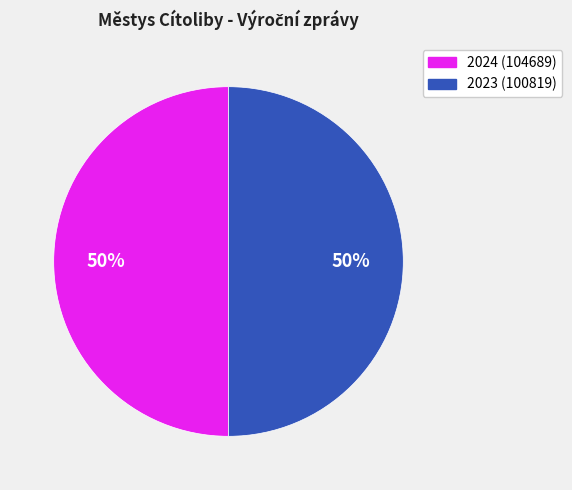

Count the number of slices in the pie.

2